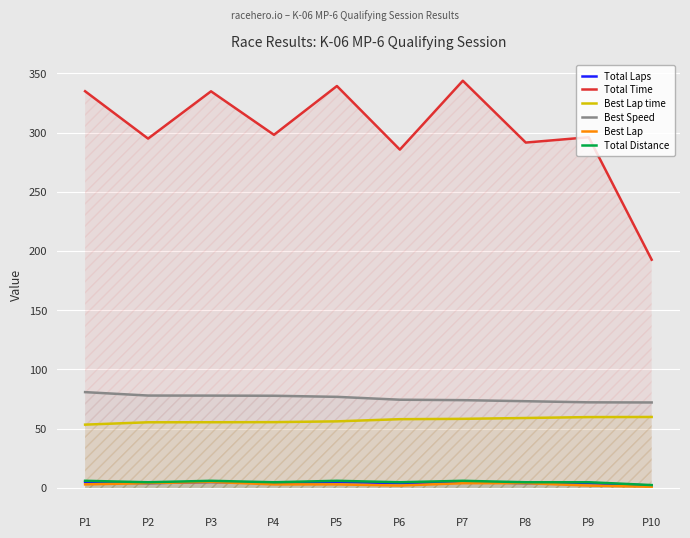

What is the maximum value for Total Distance?

6.0